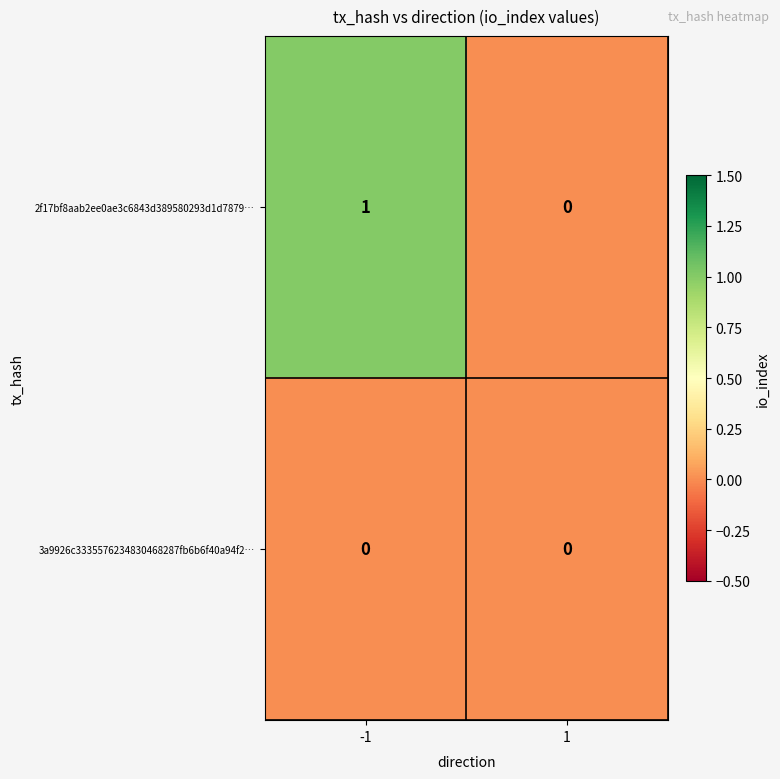

Rank the series at -1 from lowest to highest value.

3a9926c3335576234830468287fb6b6f40a94f2…, 2f17bf8aab2ee0ae3c6843d389580293d1d7879…